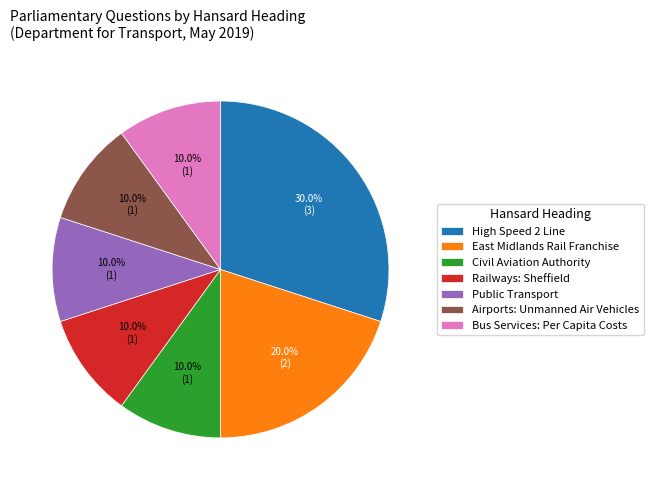

To the nearest percent, what portion does Bus Services: Per Capita Costs represent?

10%